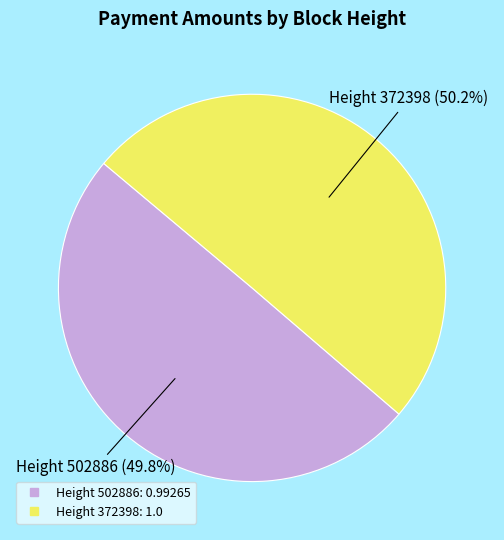

Does any single category account for the majority?

Yes